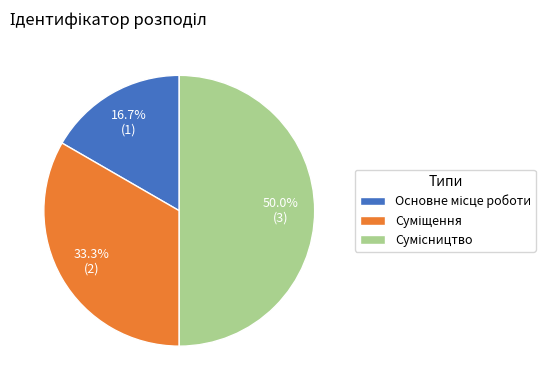

Count the number of slices in the pie.

3